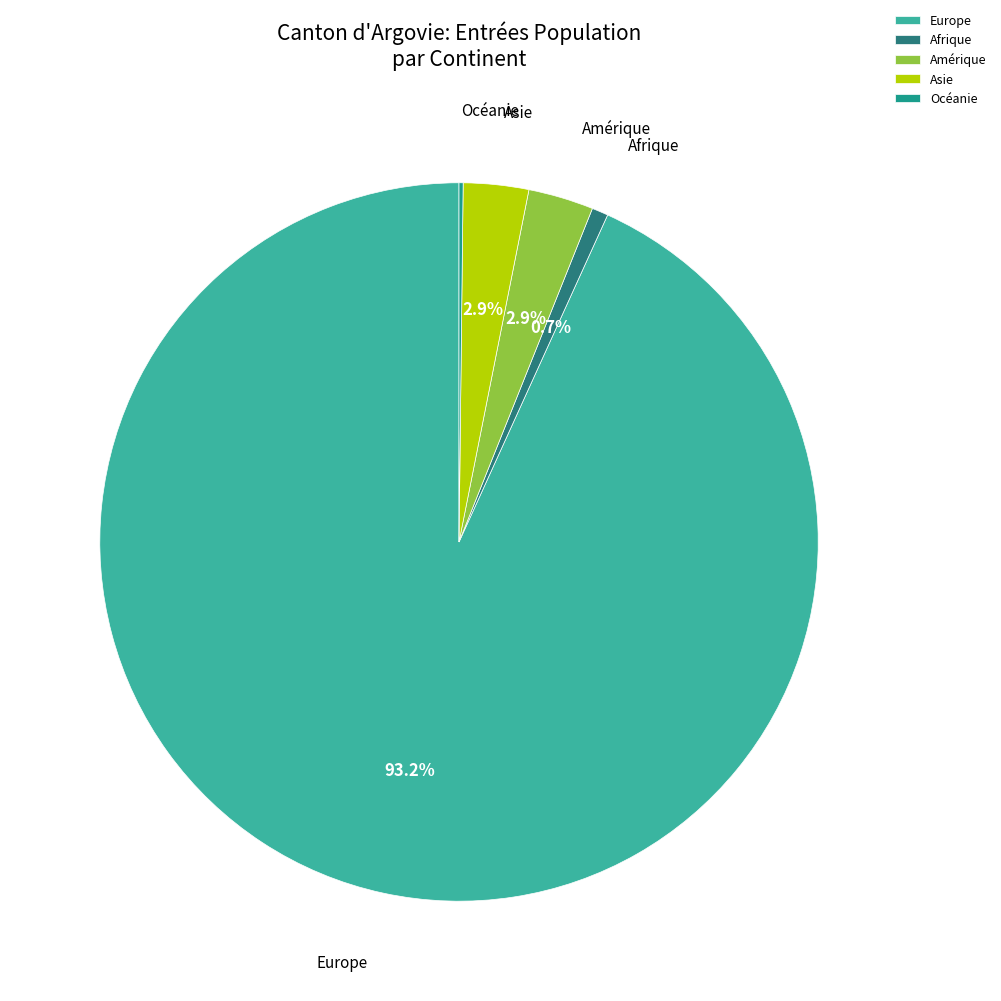

Which category accounts for the majority?

Europe